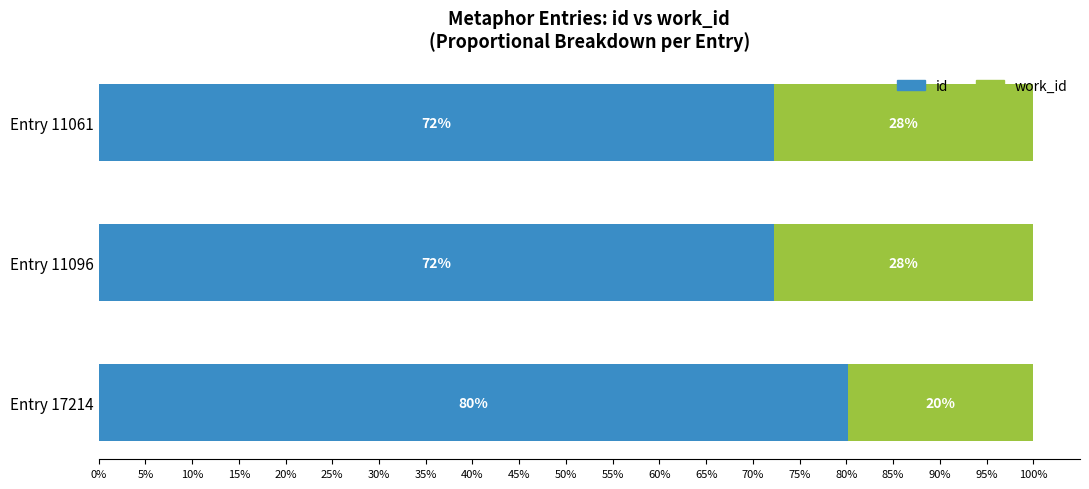

What is the total value across all series at Entry 11061?

100.0